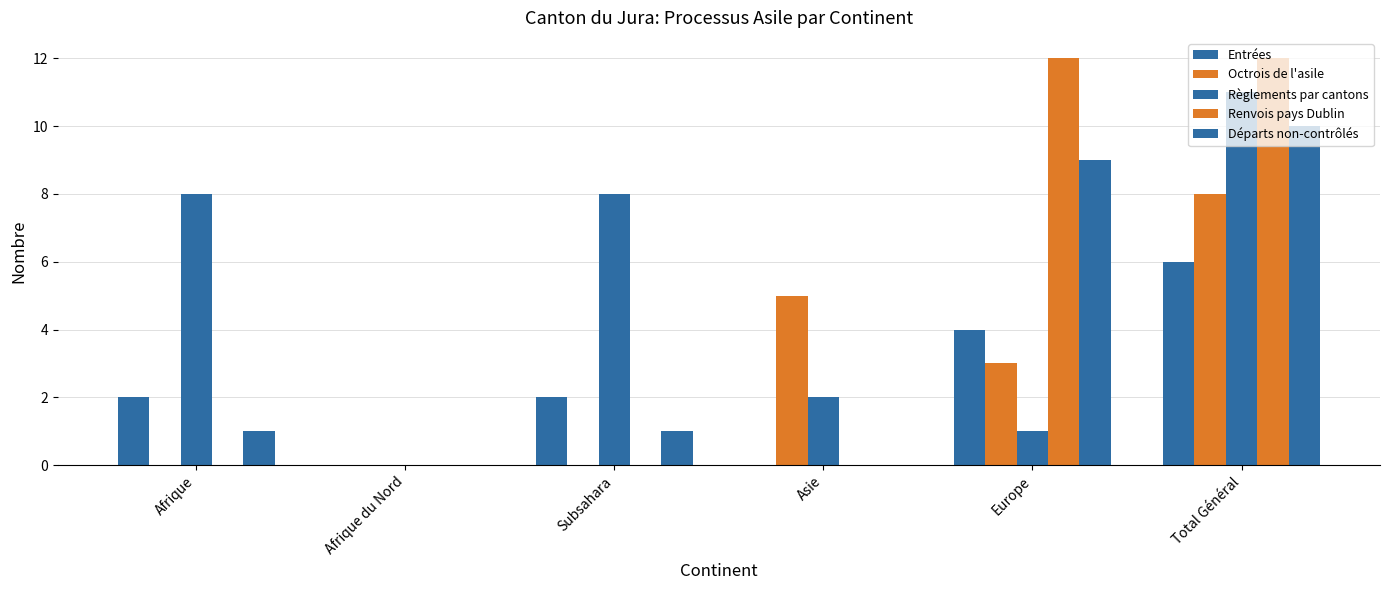

What is the sum of the Octrois de l'asile values at Total Général and Europe?

11